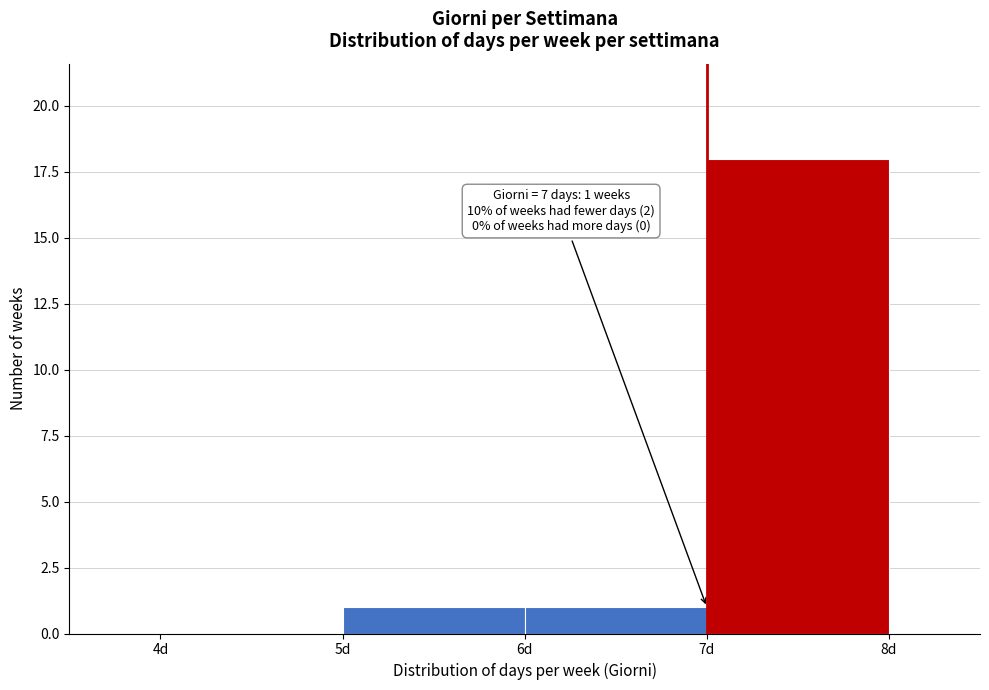

Which range on the x-axis has the tallest bar?

7 to 8